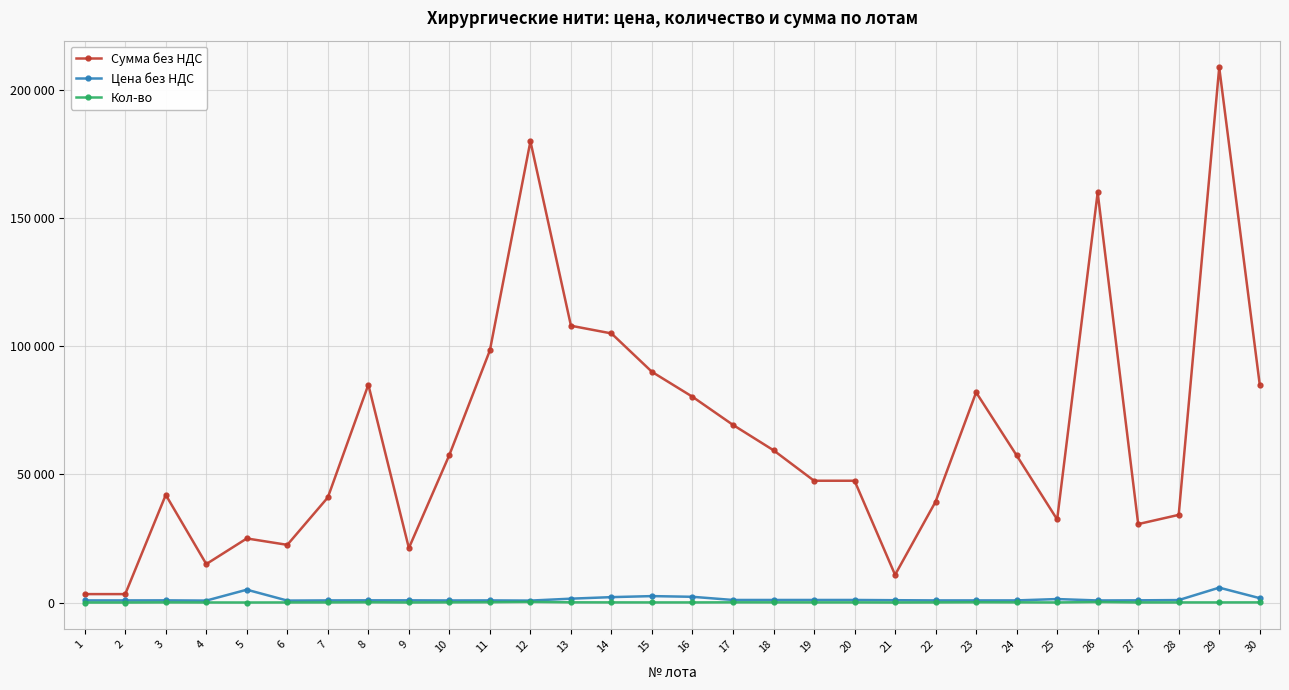

At which category does Сумма без НДС reach its first local valley?

4